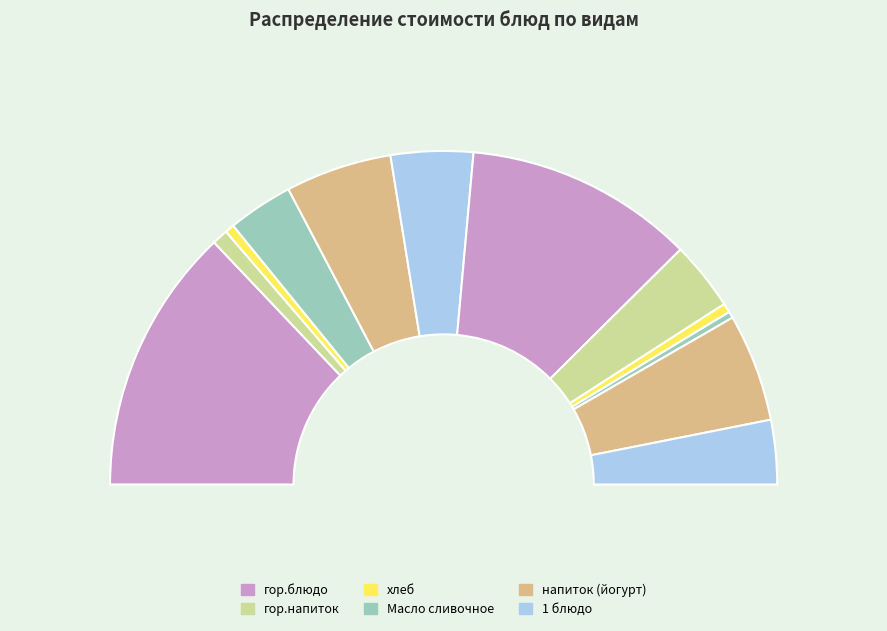

Is it true that Масло сливочное is 1% of the pie?

False